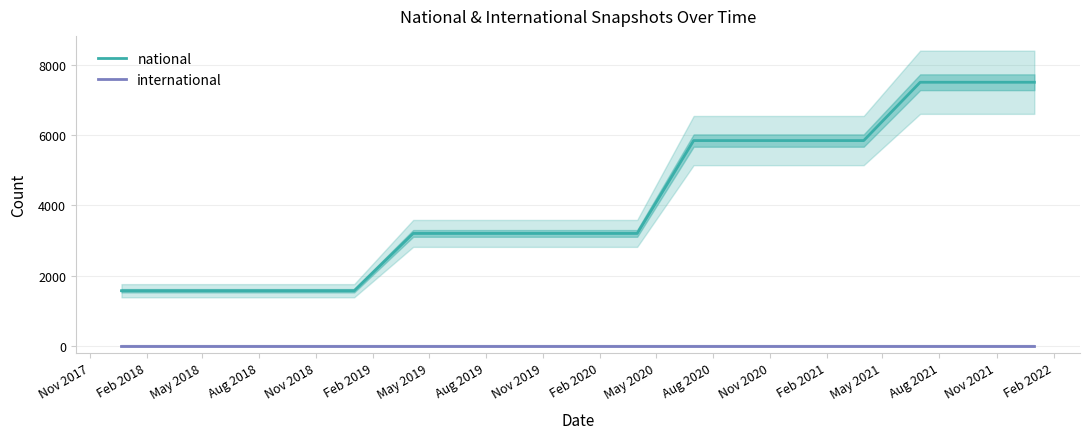

Does the chart have visible grid lines?

Yes